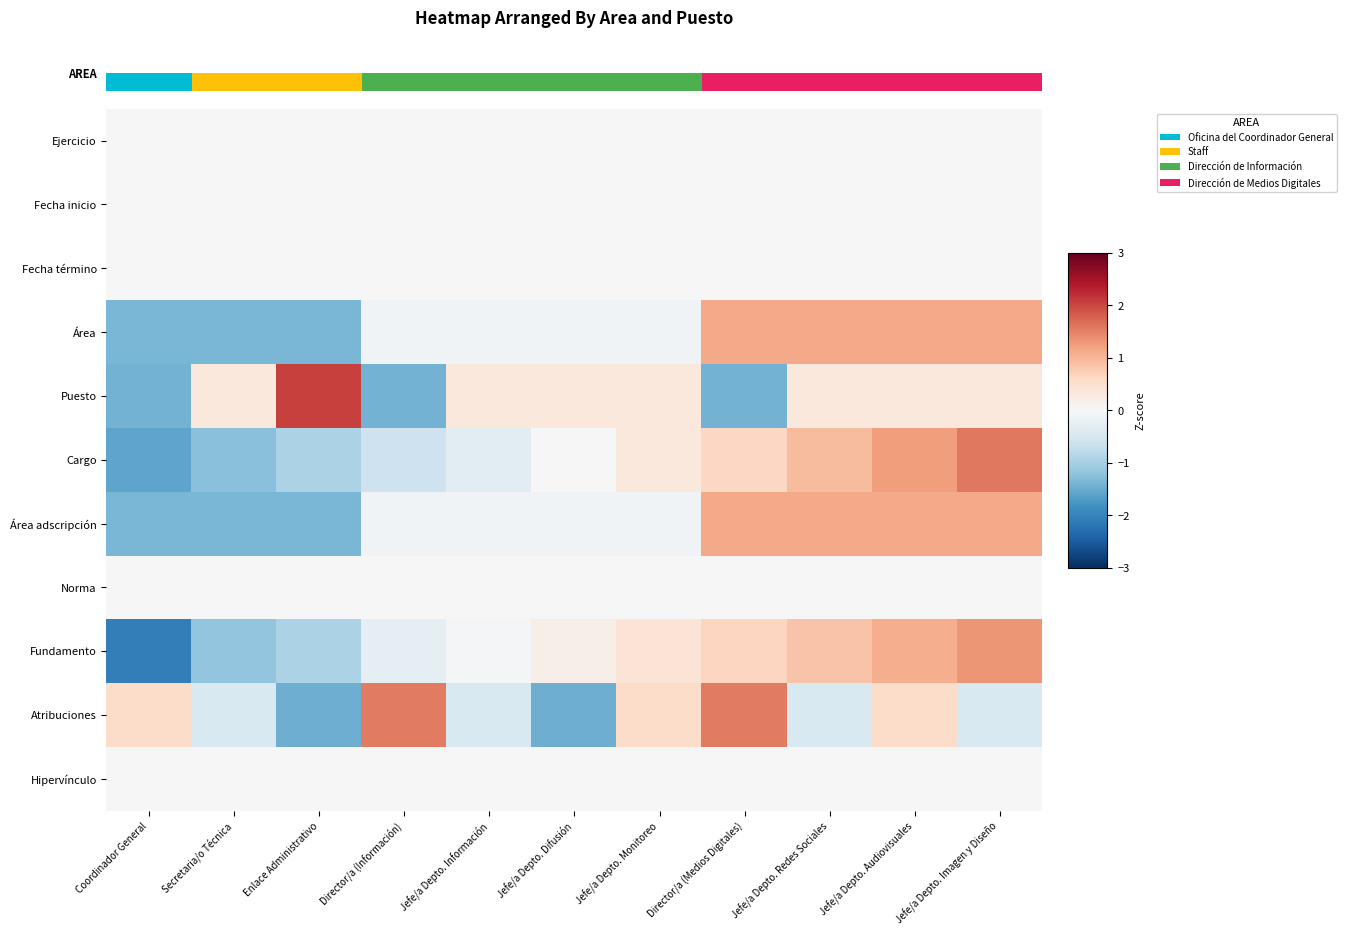

What is the maximum value for Área adscripción?

1.1